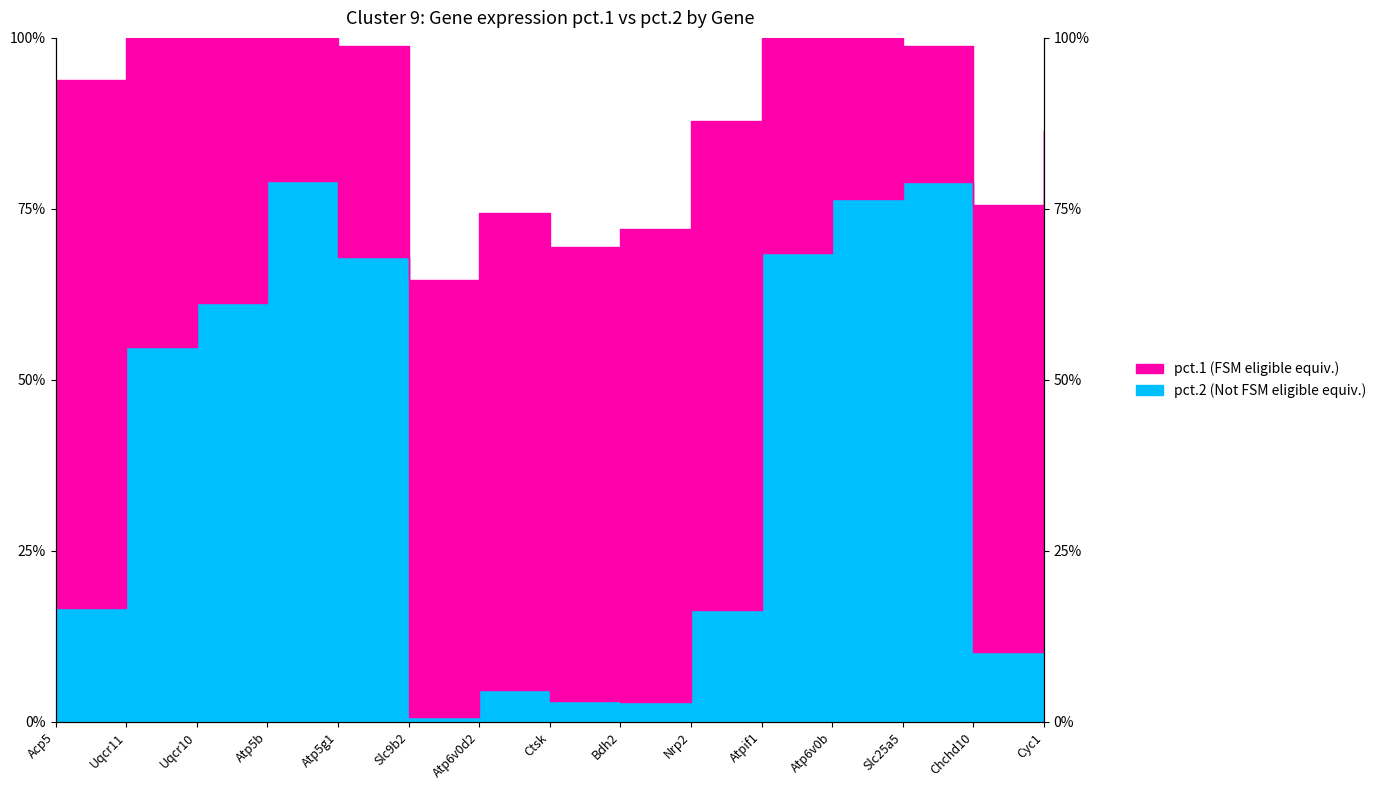

Reading left to right, extract all data points from this chart.

pct.1: 0.9	1.0	1.0	1.0	1.0	0.6	0.7	0.7	0.7	0.9	1.0	1.0	1.0	0.8	0.9
pct.2: 0.2	0.5	0.6	0.8	0.7	0.0	0.0	0.0	0.0	0.2	0.7	0.8	0.8	0.1	0.2